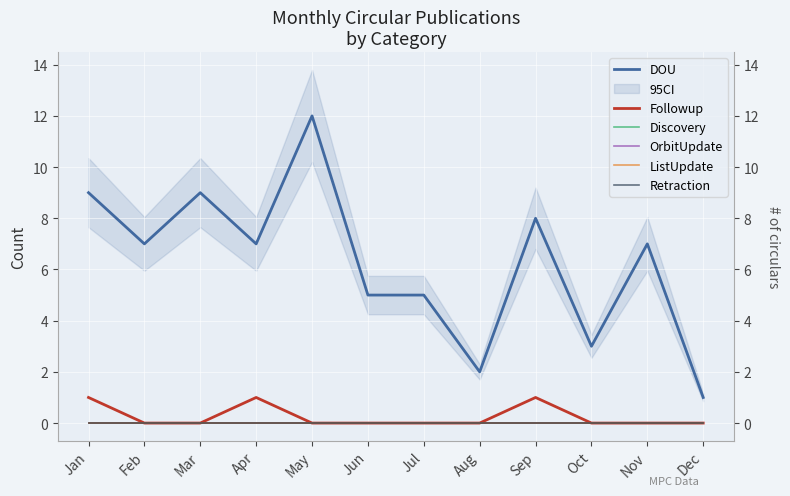

Reading left to right, what are all the values shown in this chart?

DOU: 9	7	9	7	12	5	5	2	8	3	7	1
Followup: 1	0	0	1	0	0	0	0	1	0	0	0
Discovery: 0	0	0	0	0	0	0	0	0	0	0	0
OrbitUpdate: 0	0	0	0	0	0	0	0	0	0	0	0
ListUpdate: 0	0	0	0	0	0	0	0	0	0	0	0
Retraction: 0	0	0	0	0	0	0	0	0	0	0	0